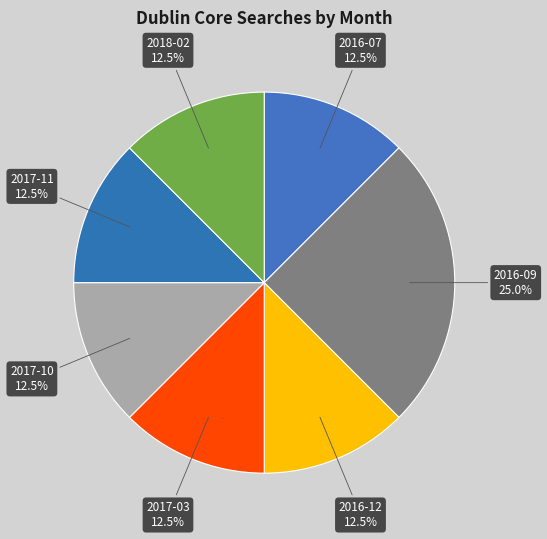

Combined, do 2017-11 and 2016-12 account for over 50%?

No